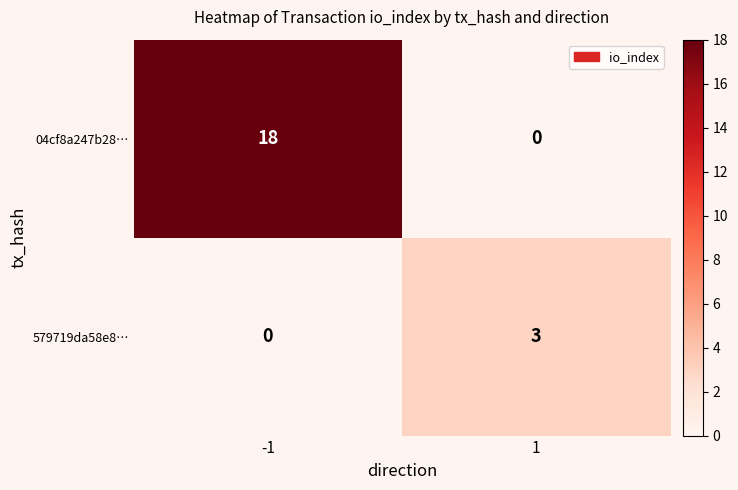

Rank the series by their maximum value, from lowest to highest.

579719da58e8…, 04cf8a247b28…